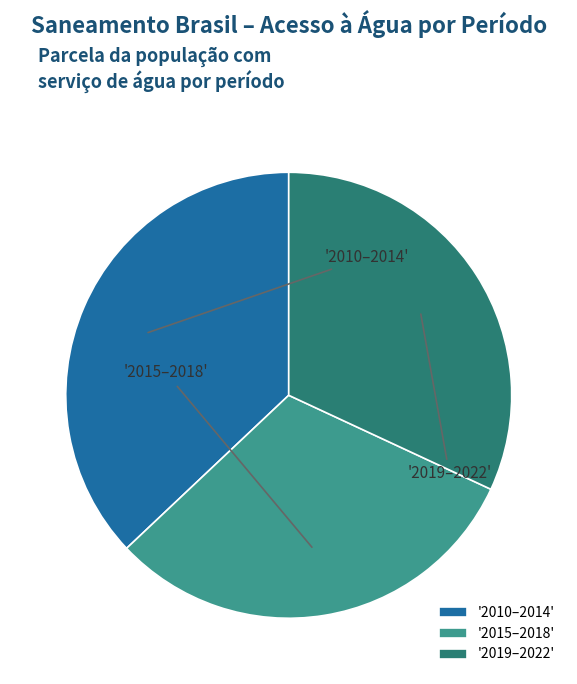

Combined, do '2019–2022' and '2010–2014' account for over 50%?

Yes